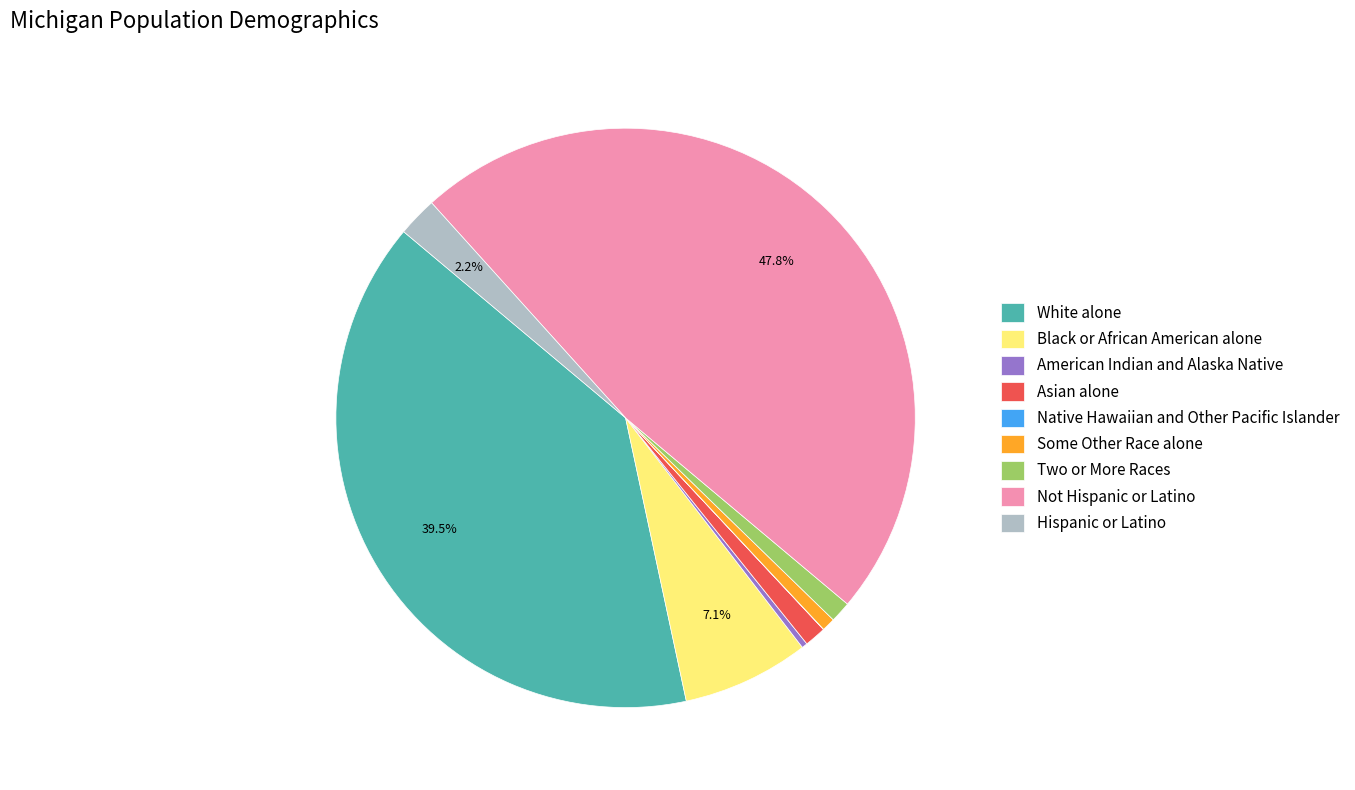

Which category has the biggest portion of the pie?

Not Hispanic or Latino